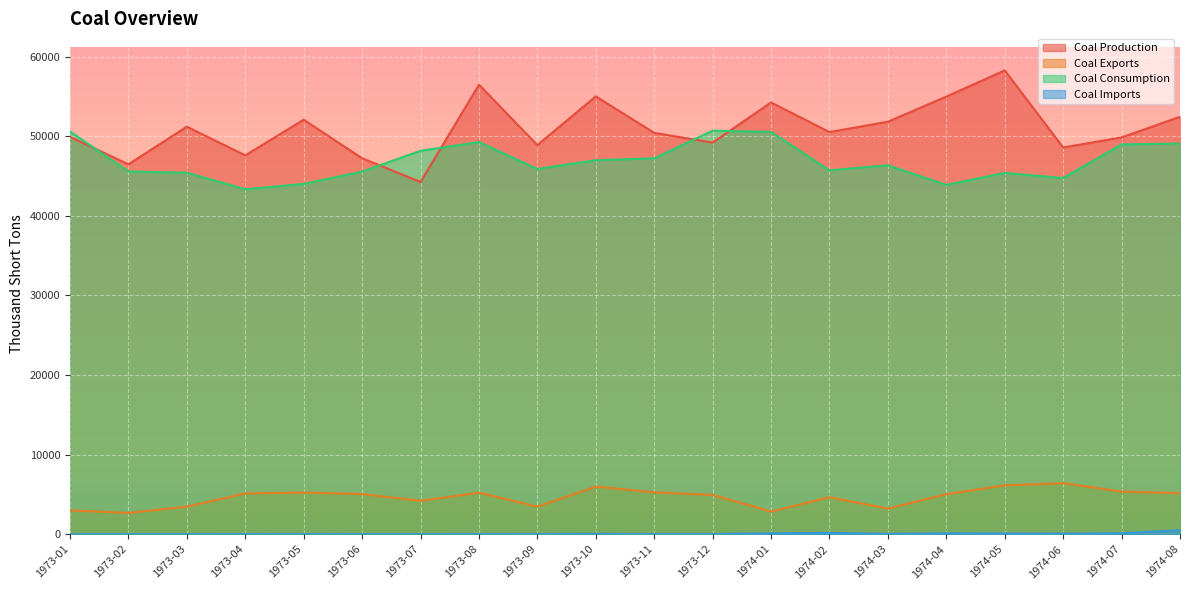

What is the approximate value of Coal Production at 1974-05, to the nearest 100?

58300